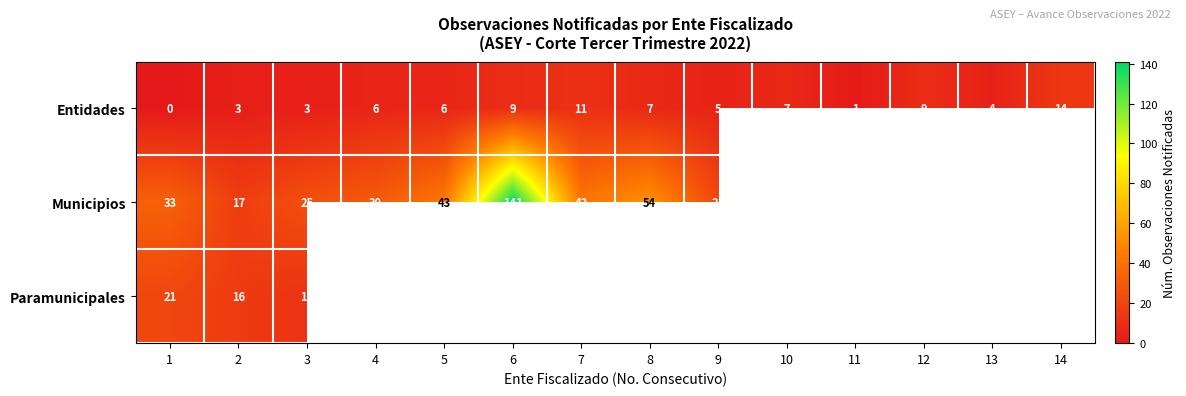

What is the spread (max minus min) of values at 3?

22